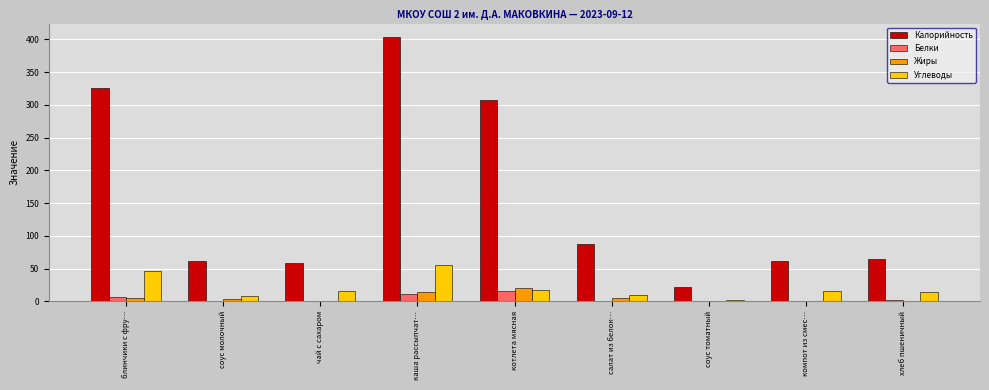

What is the spread (max minus min) of values at соус молочный?

61